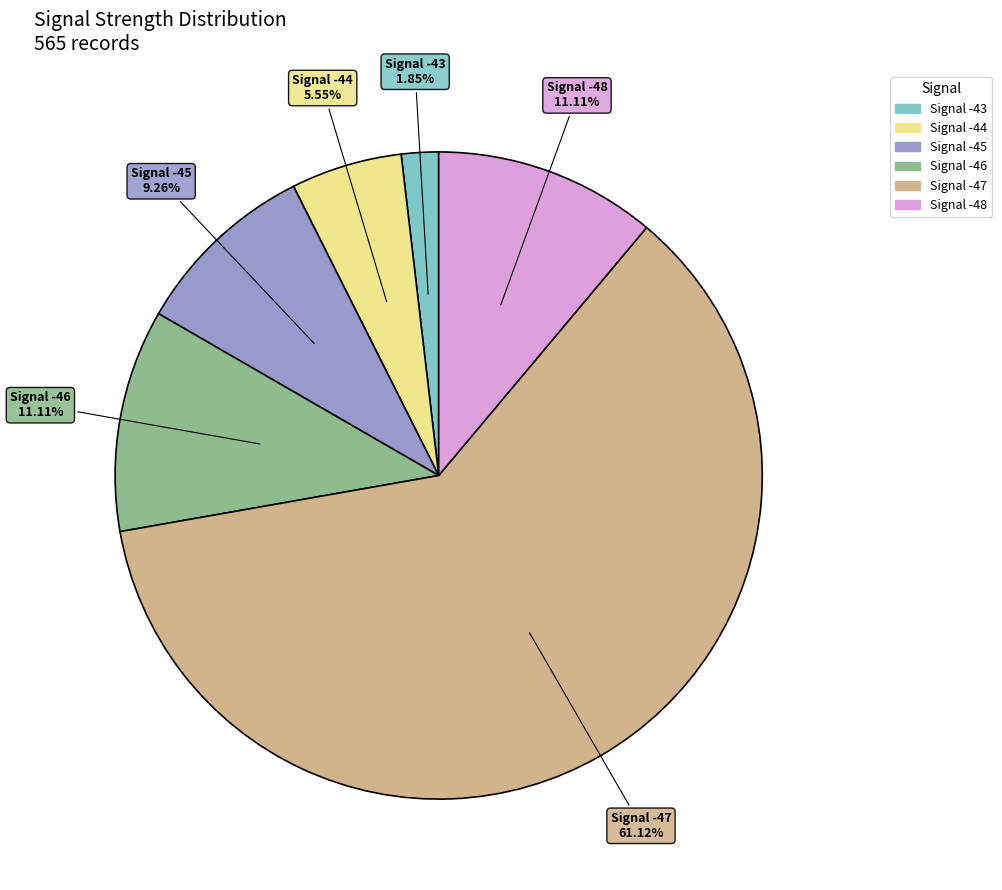

Is there any slice that represents more than half of the pie?

Yes